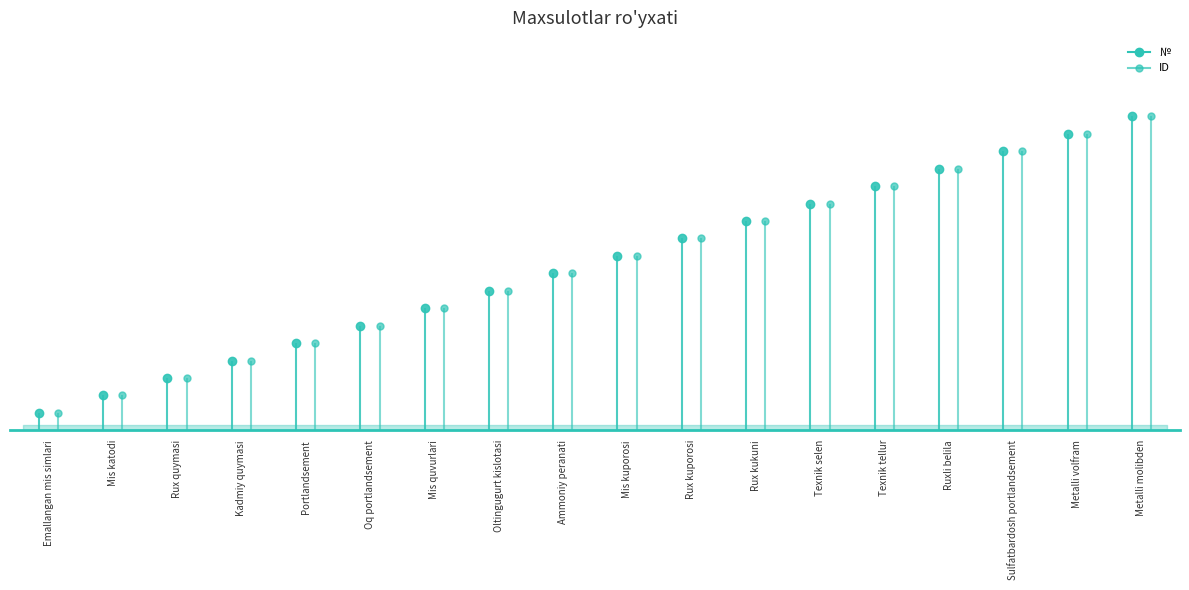

At which category is the sum across all series the highest?

Metalli molibden